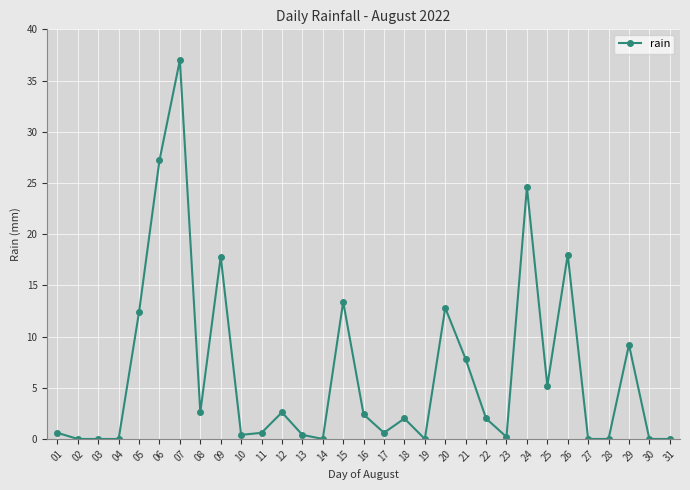

True or false: the data has more than 1 interior local peaks.

True